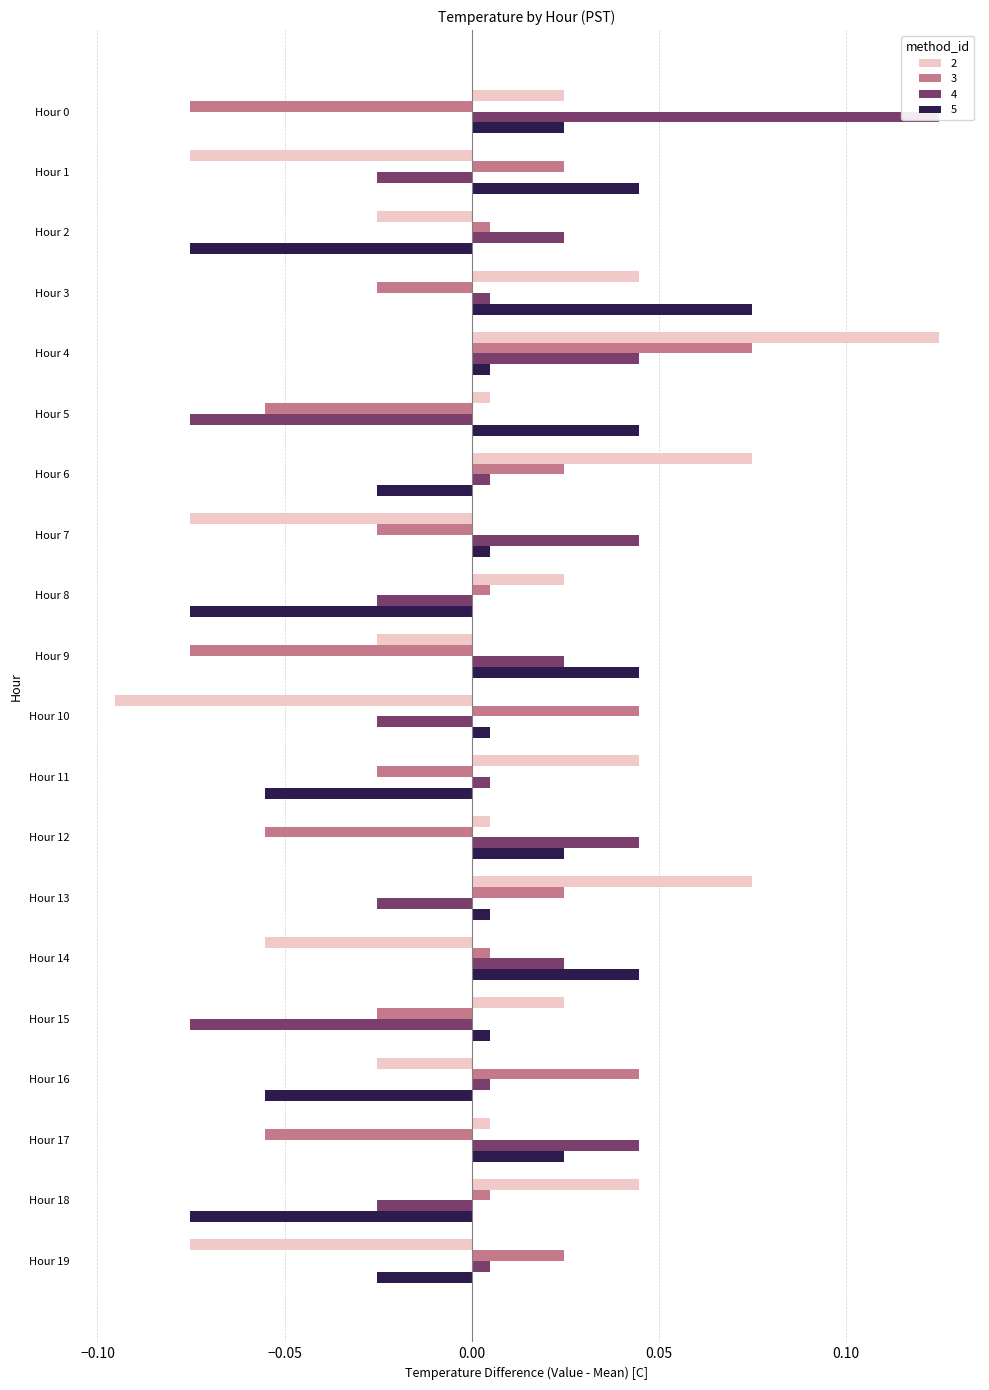

What is the minimum value for 2?

-0.1